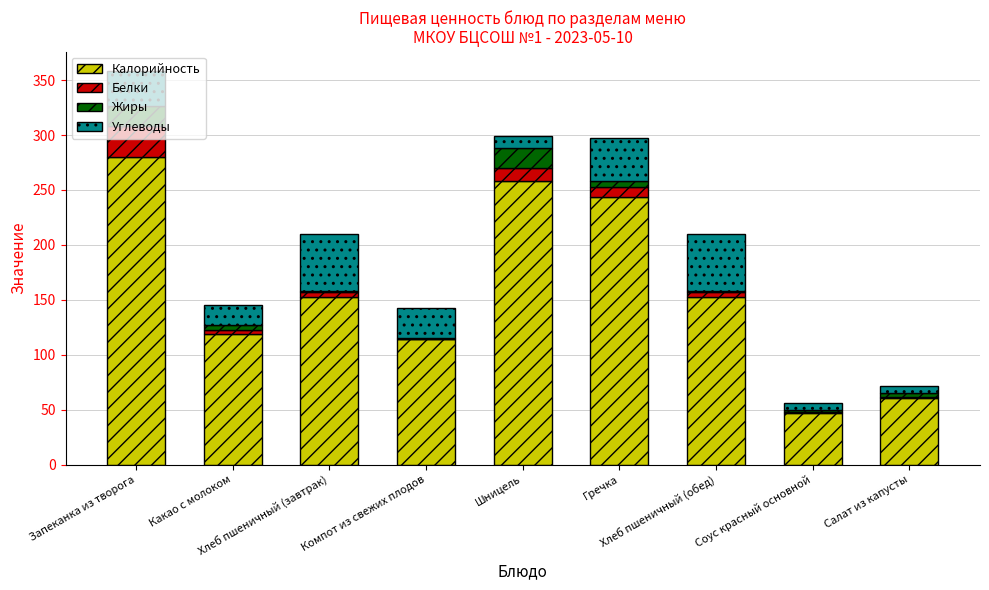

What is the label of the 4th bar from the right?

Гречка